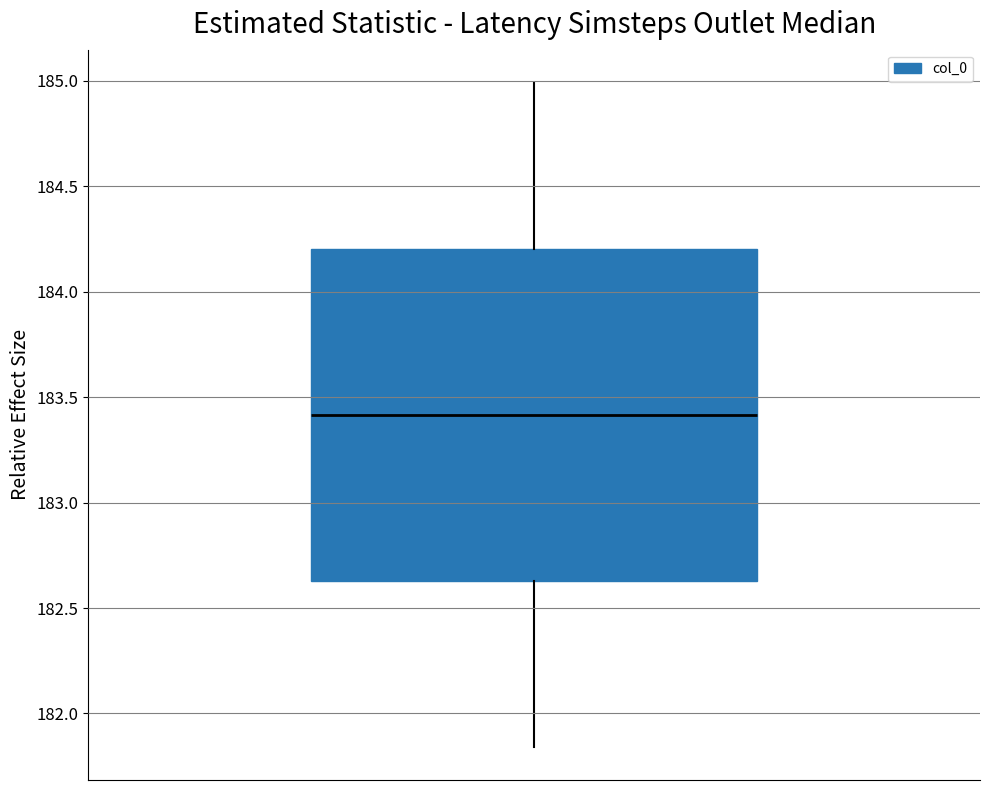

Read this box plot against the y-axis: the position of the median line, the range covered by the box, and the ends of both whiskers. The values are not printed on the chart, so give them approximately, as read against the axis.

median 183.40, box 182.65 to 184.20, whiskers 181.85 to 185.00